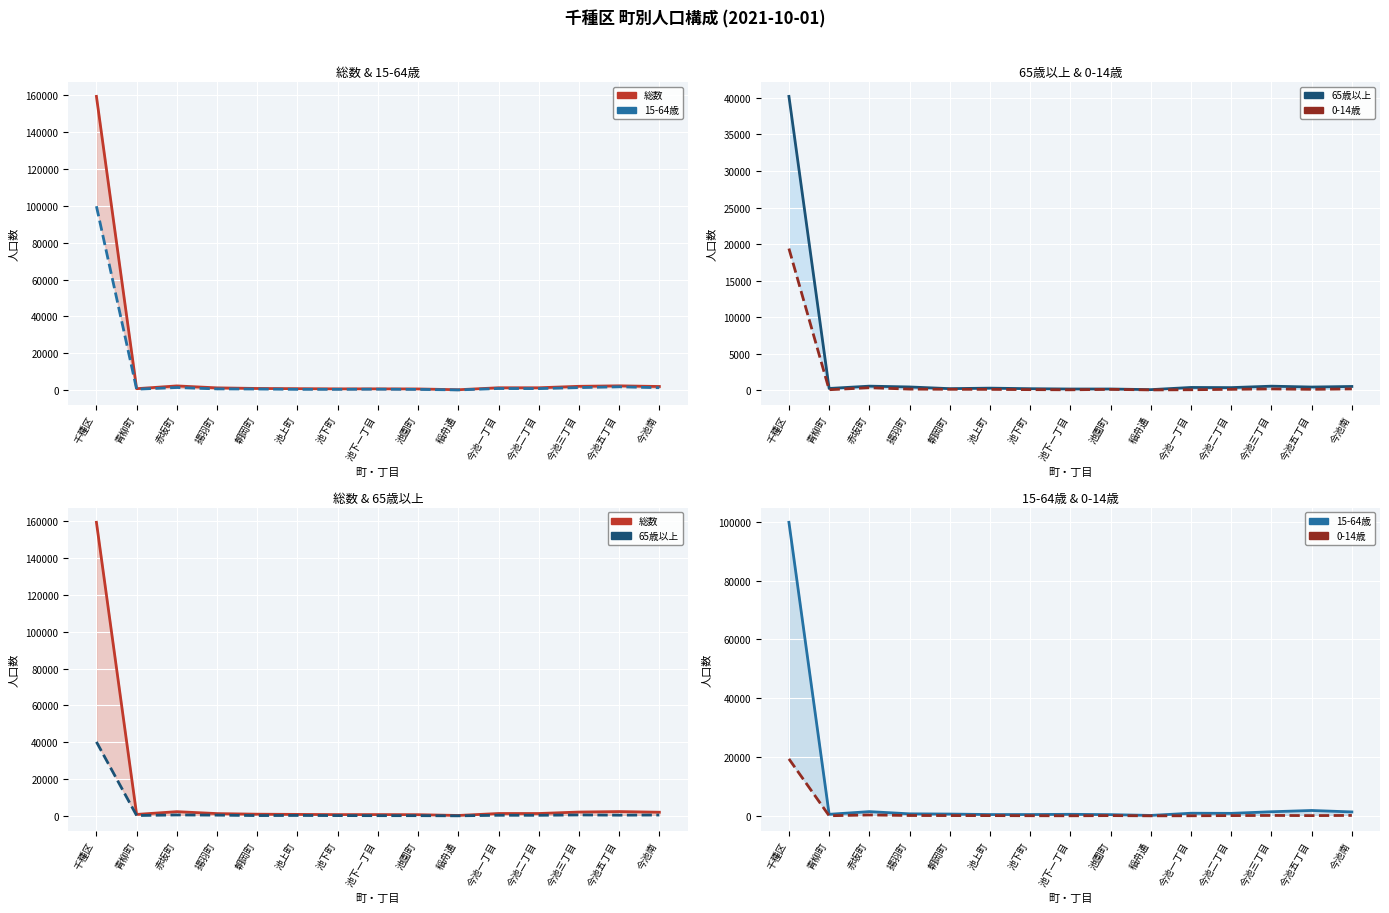

What is the spread (max minus min) of values at 朝岡町?

836